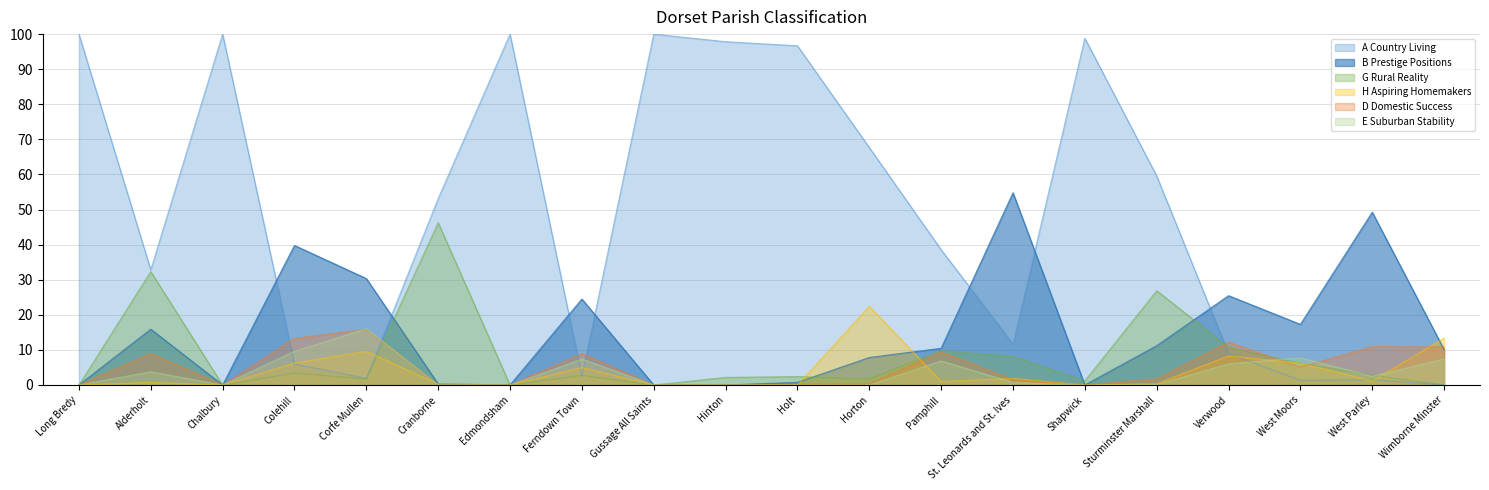

At which category does G Rural Reality reach its first local peak?

Alderholt